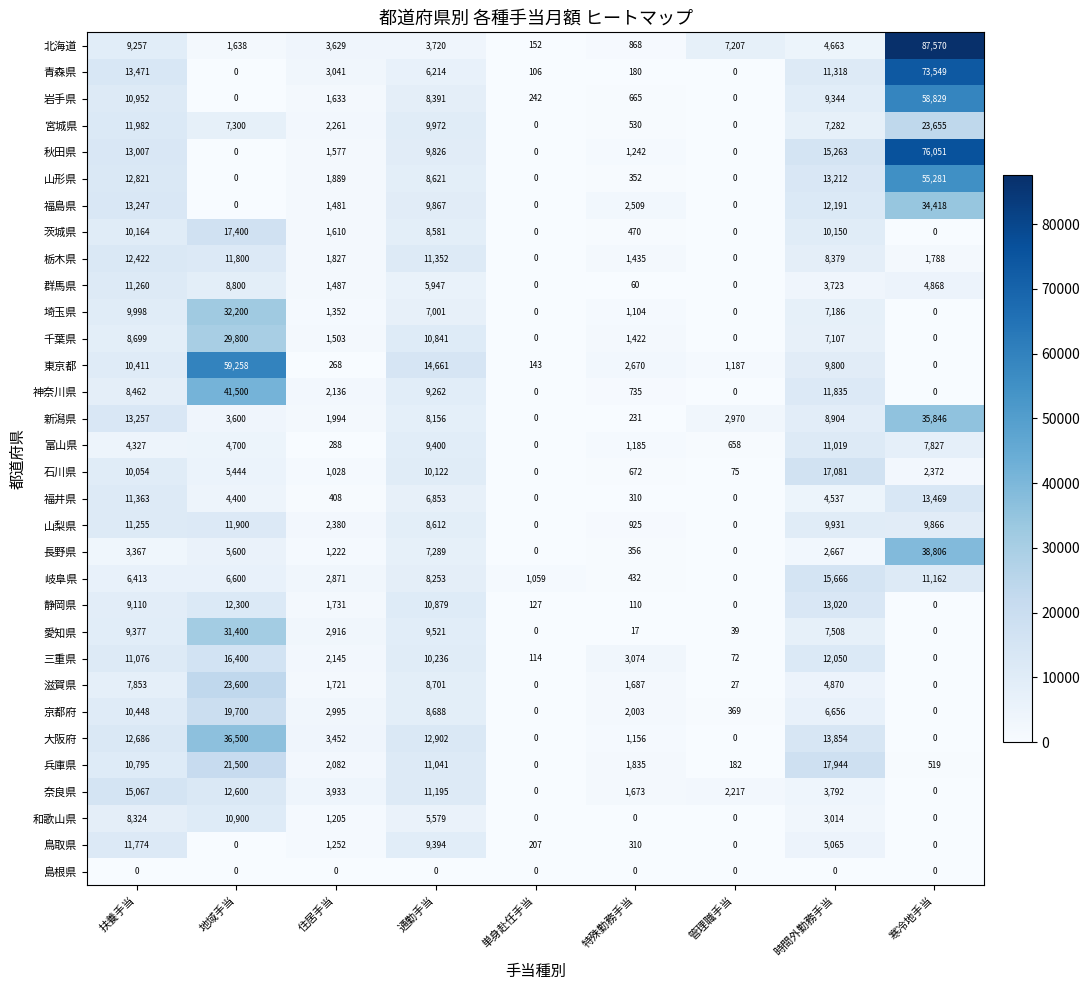

True or false: 大阪府 has a value of 1156 at 特殊勤務手当.

True